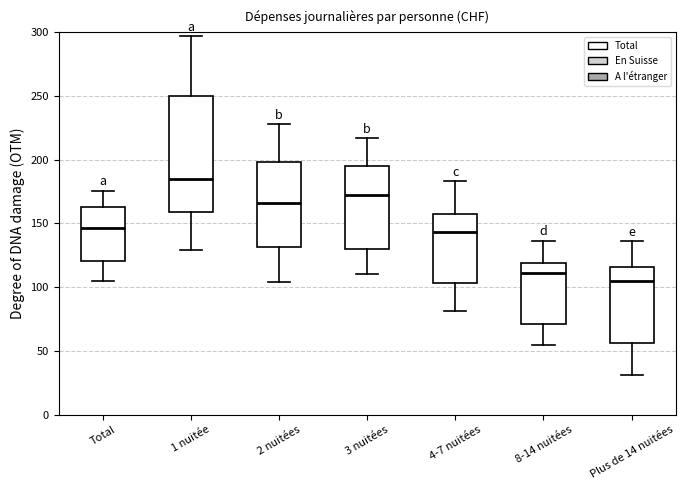

Reading left to right, read every box against the y-axis: the position of its median line, the range the box covers, and the ends of its whiskers. The values are not printed on the chart, so give them approximately, as read against the axis.

Total: median 145, box 120 to 165, whiskers 105 to 175
1 nuitée: median 185, box 160 to 250, whiskers 130 to 295
2 nuitées: median 165, box 130 to 200, whiskers 105 to 230
3 nuitées: median 170, box 130 to 195, whiskers 110 to 215
4-7 nuitées: median 145, box 105 to 160, whiskers 80 to 185
8-14 nuitées: median 110, box 70 to 120, whiskers 55 to 135
Plus de 14 nuitées: median 105, box 55 to 115, whiskers 30 to 135